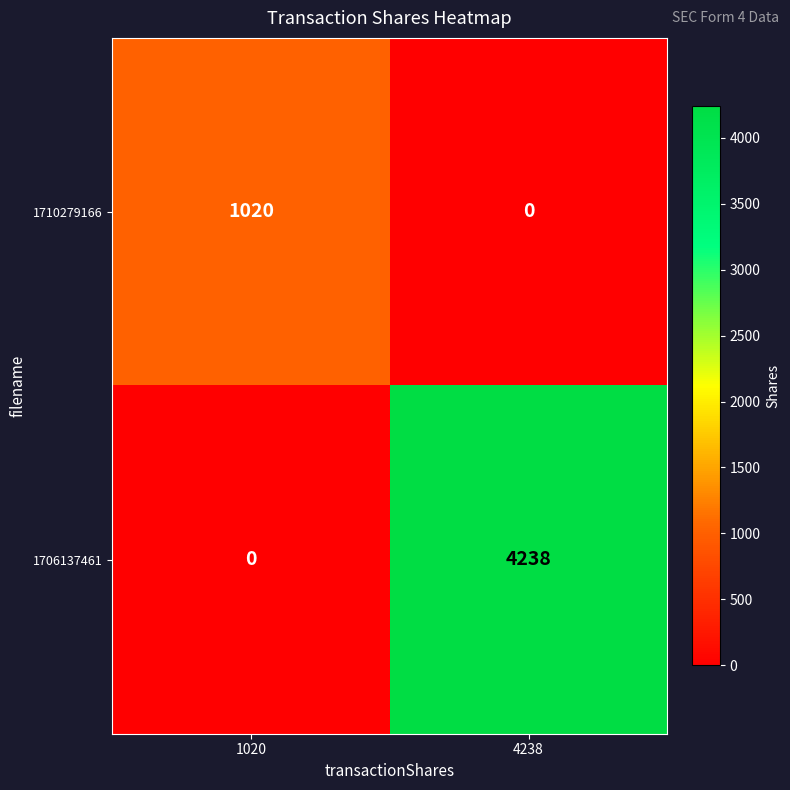

True or false: 1706137461 has a value of 4238 at 4238.

True